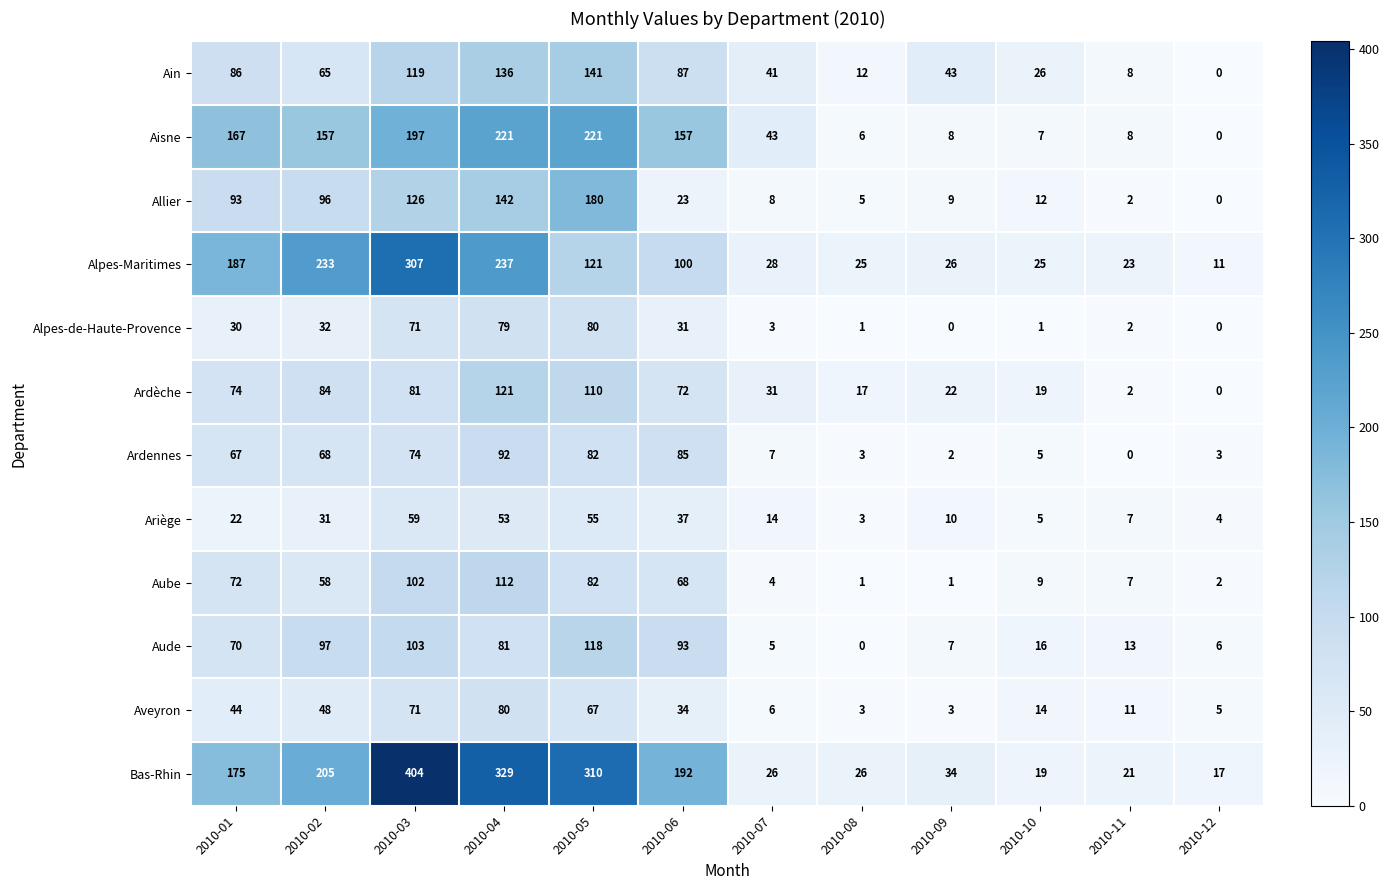

What is the difference between the Ardèche values at 2010-12 and 2010-09?

22